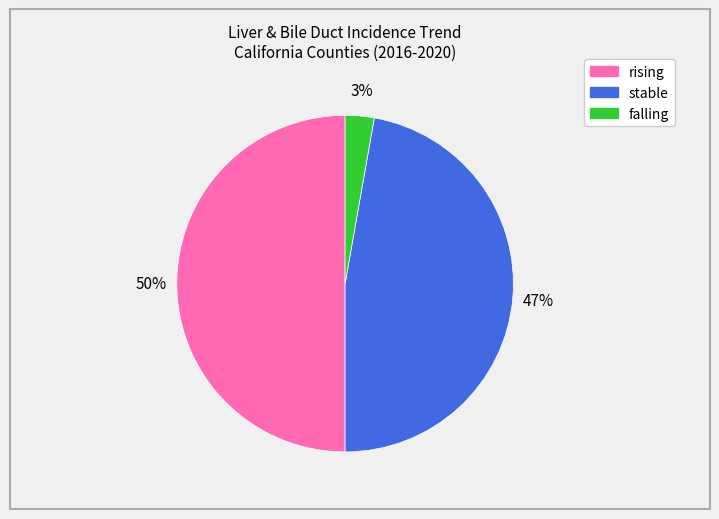

Which slice is the smallest?

falling